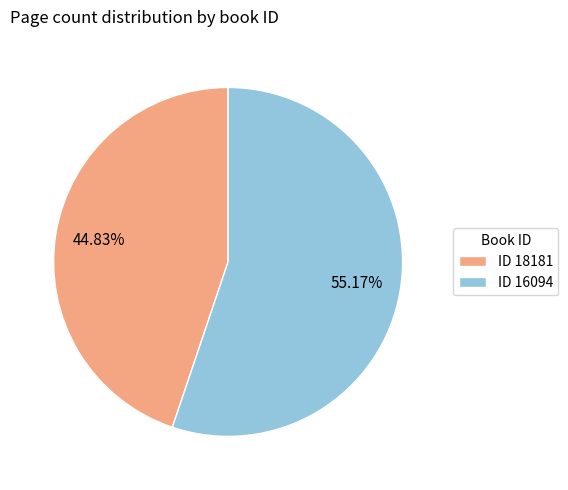

Which has a higher value, ID 18181 or ID 16094?

ID 16094